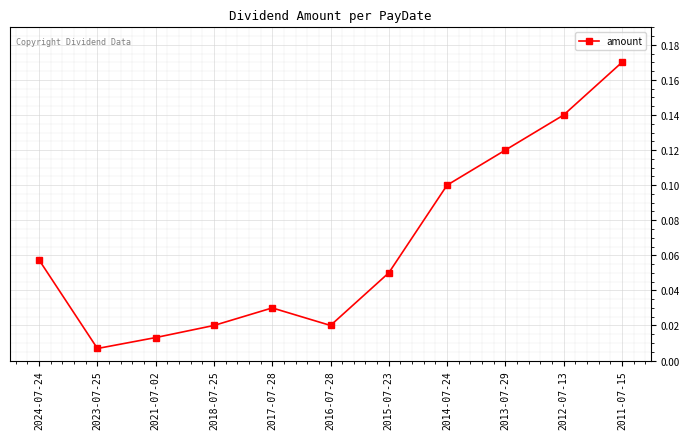

The value at 2012-07-13 is 0.2. True or false?

False